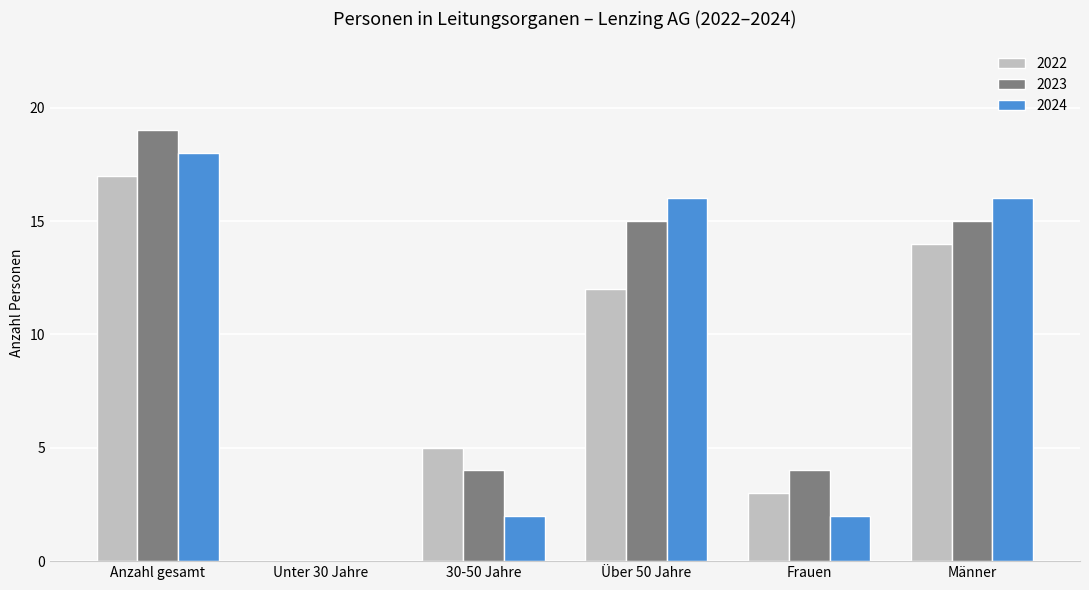

True or false: 2024 has a value of 0 at Unter 30 Jahre.

True